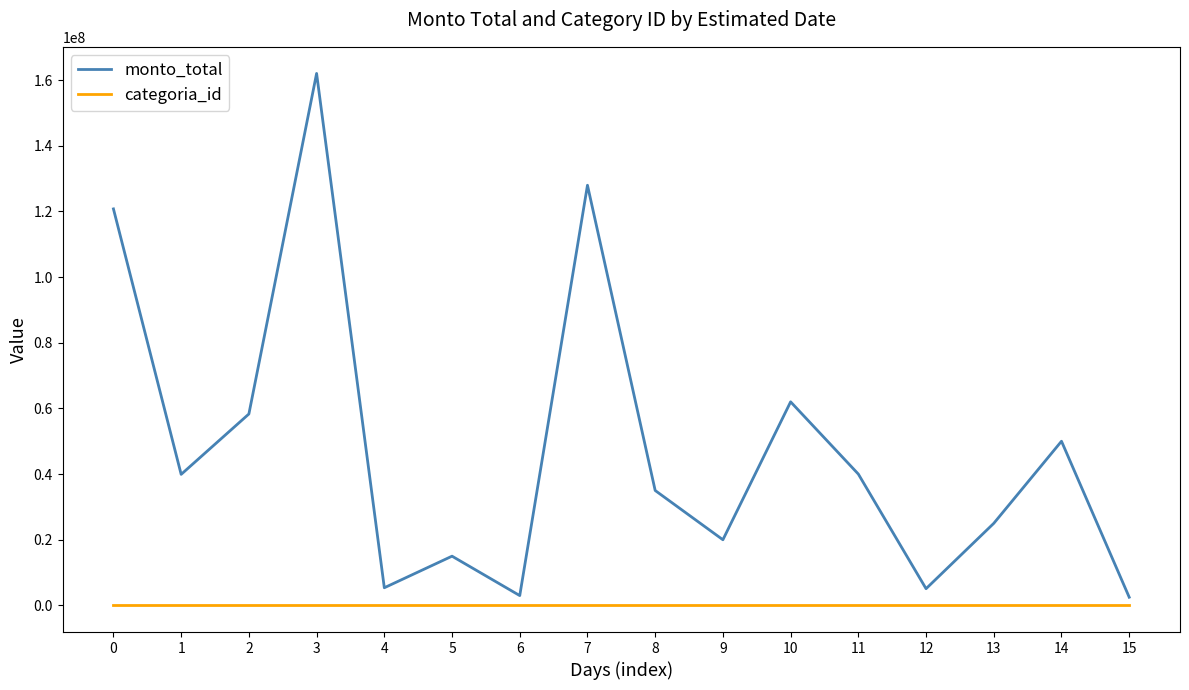

List the series in order of their peak value, lowest first.

categoria_id, monto_total